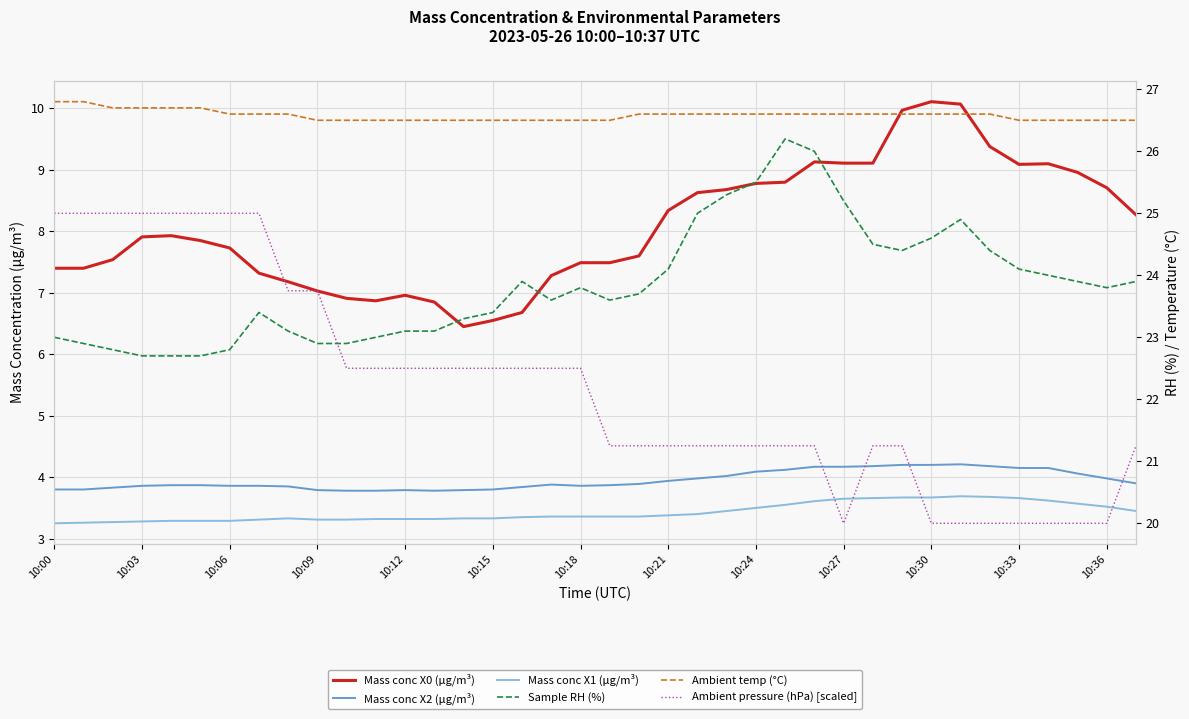

True or false: Sample RH (%) and Ambient temp (°C) intersect in this chart.

False